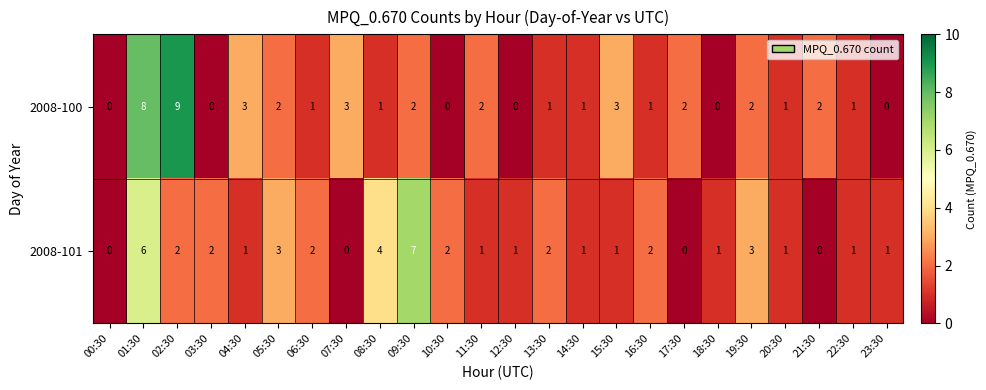

At which label does 2008-100 reach its peak?

02:30